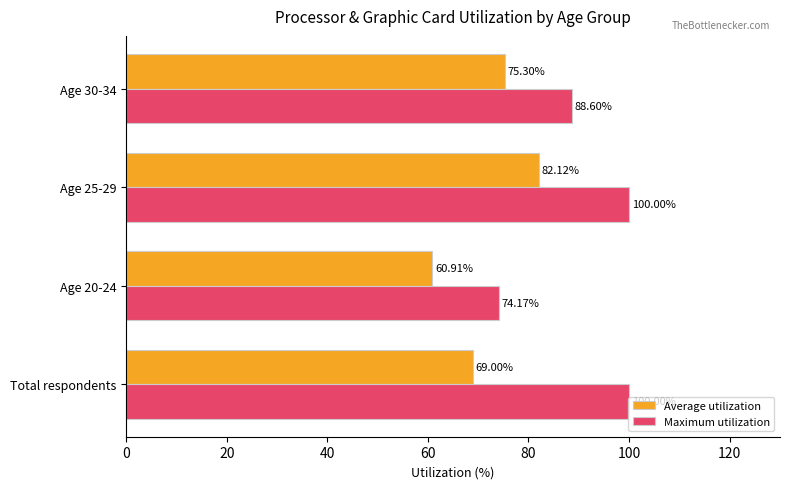

How many data points in Average utilization are less than 75?

2